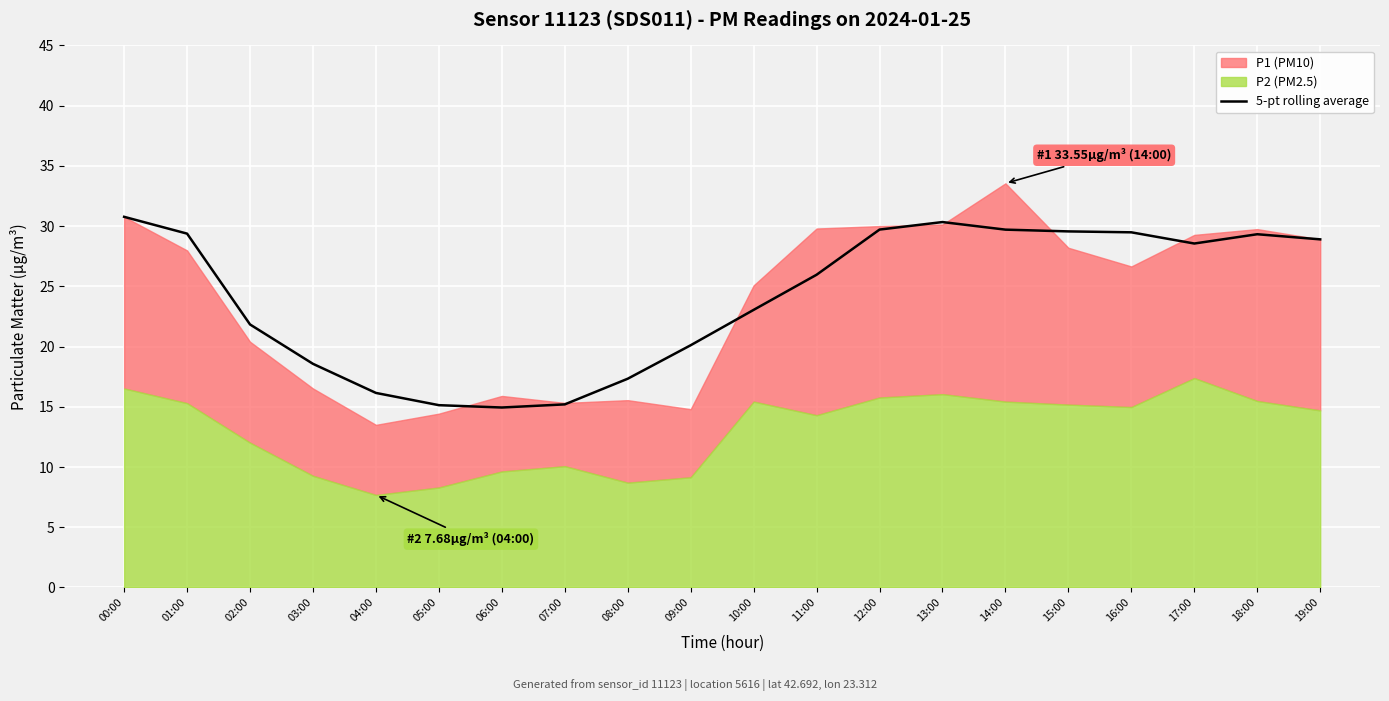

At which label is the value closest to 22?

02:00